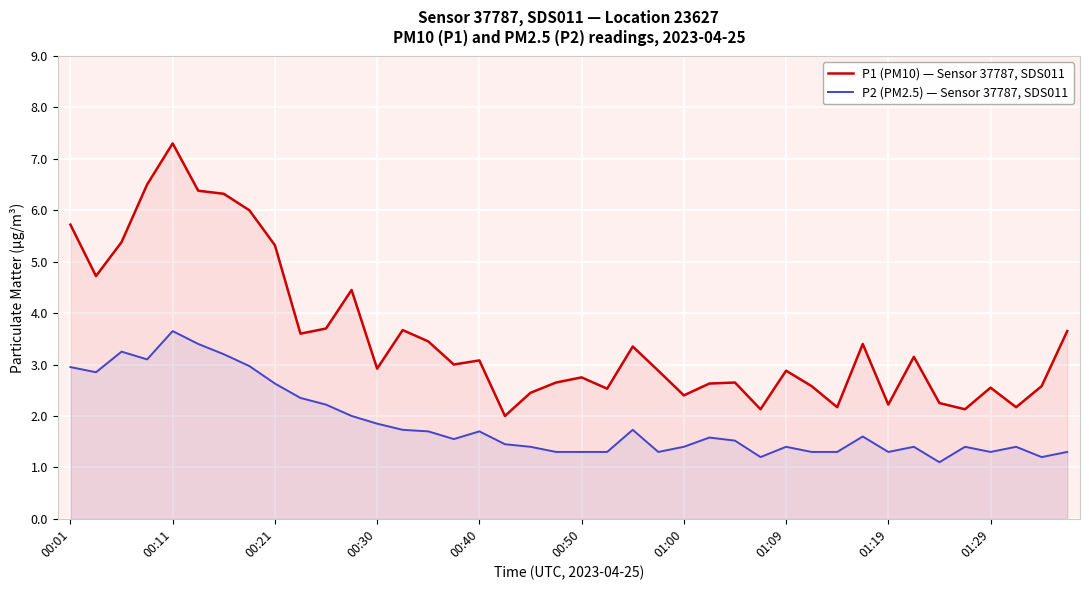

The P2 (PM2.5) — Sensor 37787, SDS011 series shows 1.8 at 00:50. True or false?

False